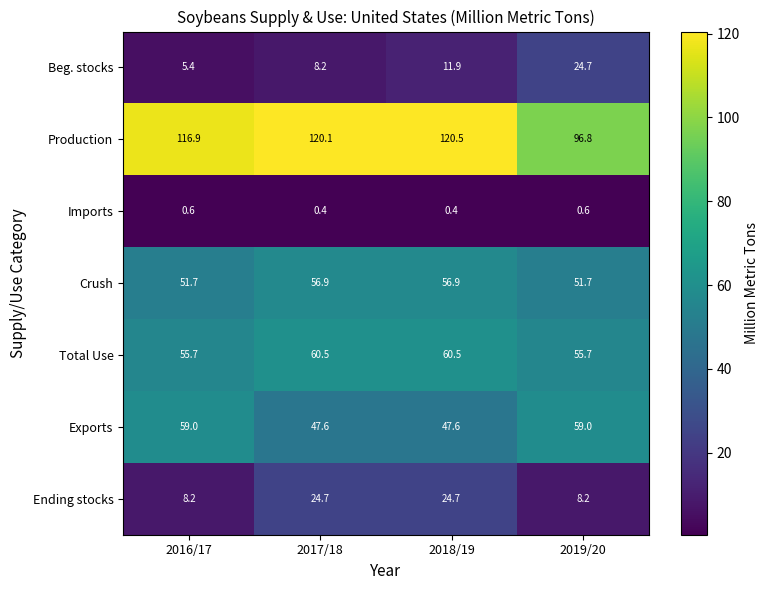

Reading right to left, list all the values displayed in this chart.

Beg. stocks: 2019/20=24.7	2018/19=11.9	2017/18=8.2	2016/17=5.4
Production: 2019/20=96.8	2018/19=120.5	2017/18=120.1	2016/17=116.9
Imports: 2019/20=0.6	2018/19=0.4	2017/18=0.4	2016/17=0.6
Crush: 2019/20=51.7	2018/19=56.9	2017/18=56.9	2016/17=51.7
Total Use: 2019/20=55.7	2018/19=60.5	2017/18=60.5	2016/17=55.7
Exports: 2019/20=59.0	2018/19=47.6	2017/18=47.6	2016/17=59.0
Ending stocks: 2019/20=8.2	2018/19=24.7	2017/18=24.7	2016/17=8.2